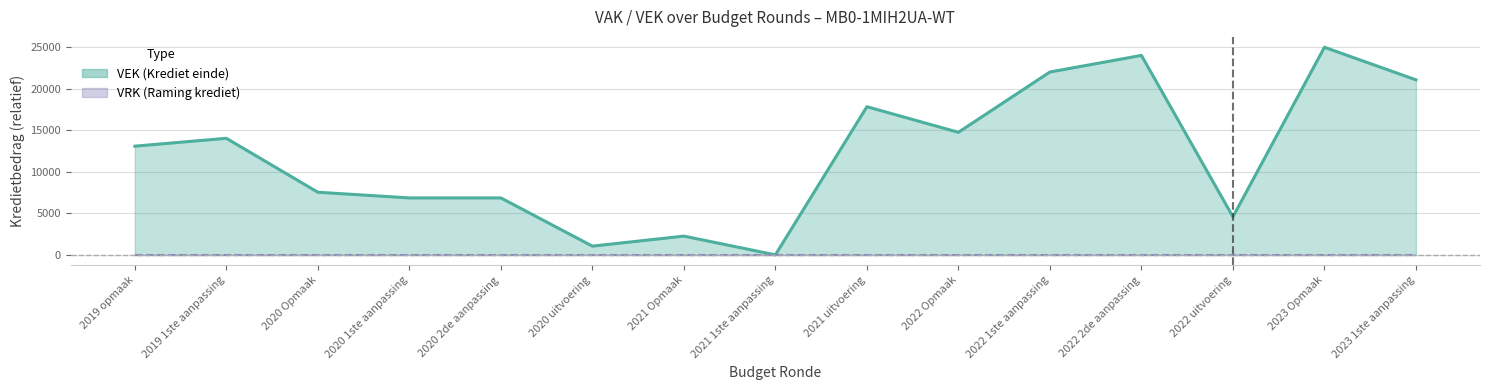

List the labels in order of value, smallest first.

2021 1ste aanpassing, 2020 uitvoering, 2021 Opmaak, 2022 uitvoering, 2020 1ste aanpassing, 2020 2de aanpassing, 2020 Opmaak, 2019 opmaak, 2019 1ste aanpassing, 2022 Opmaak, 2021 uitvoering, 2023 1ste aanpassing, 2022 1ste aanpassing, 2022 2de aanpassing, 2023 Opmaak